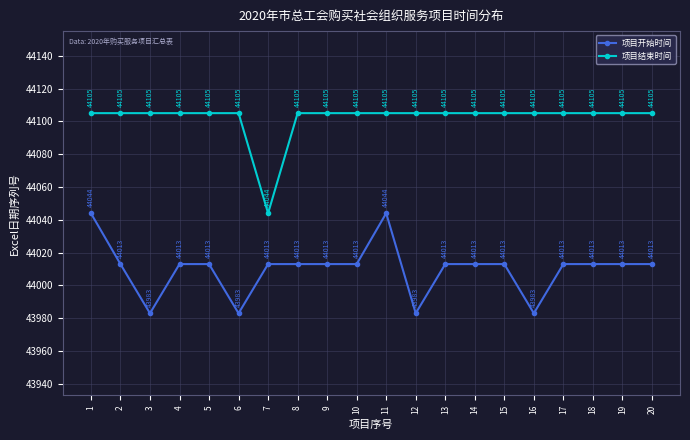

What is the spread (max minus min) of values at 17?

92